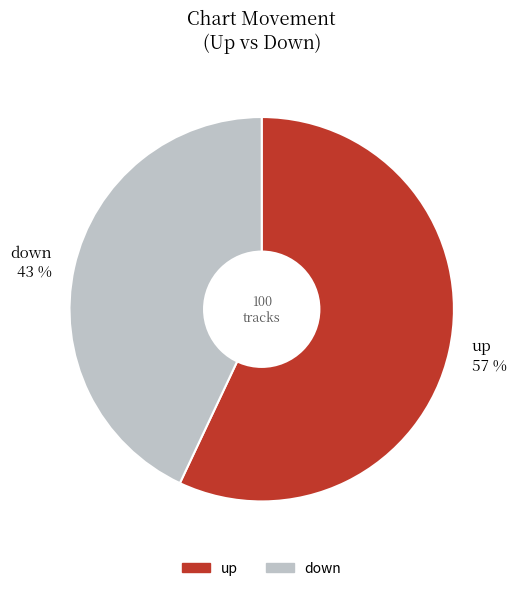

Approximately how many times larger is the value at down compared to up?

0.8